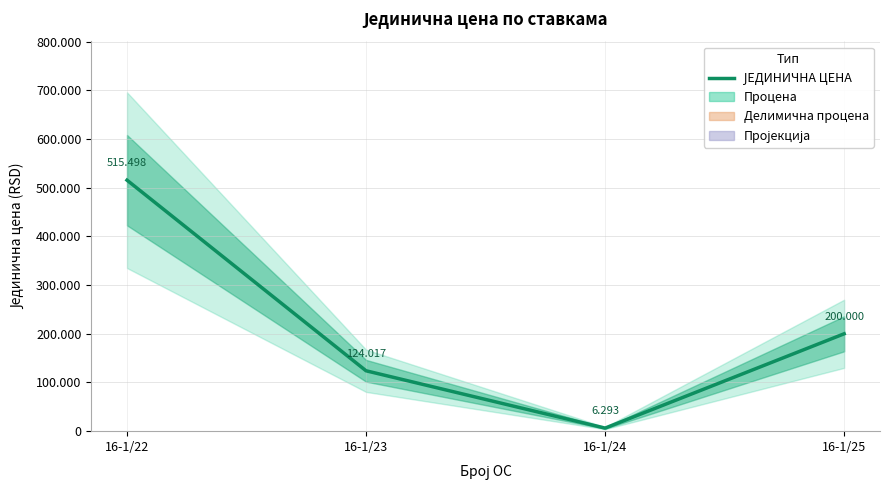

How many lines are shown in the chart?

1